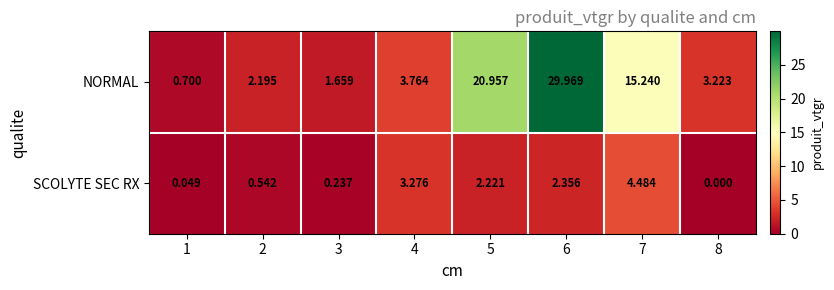

Which series has the largest range (max minus min)?

NORMAL